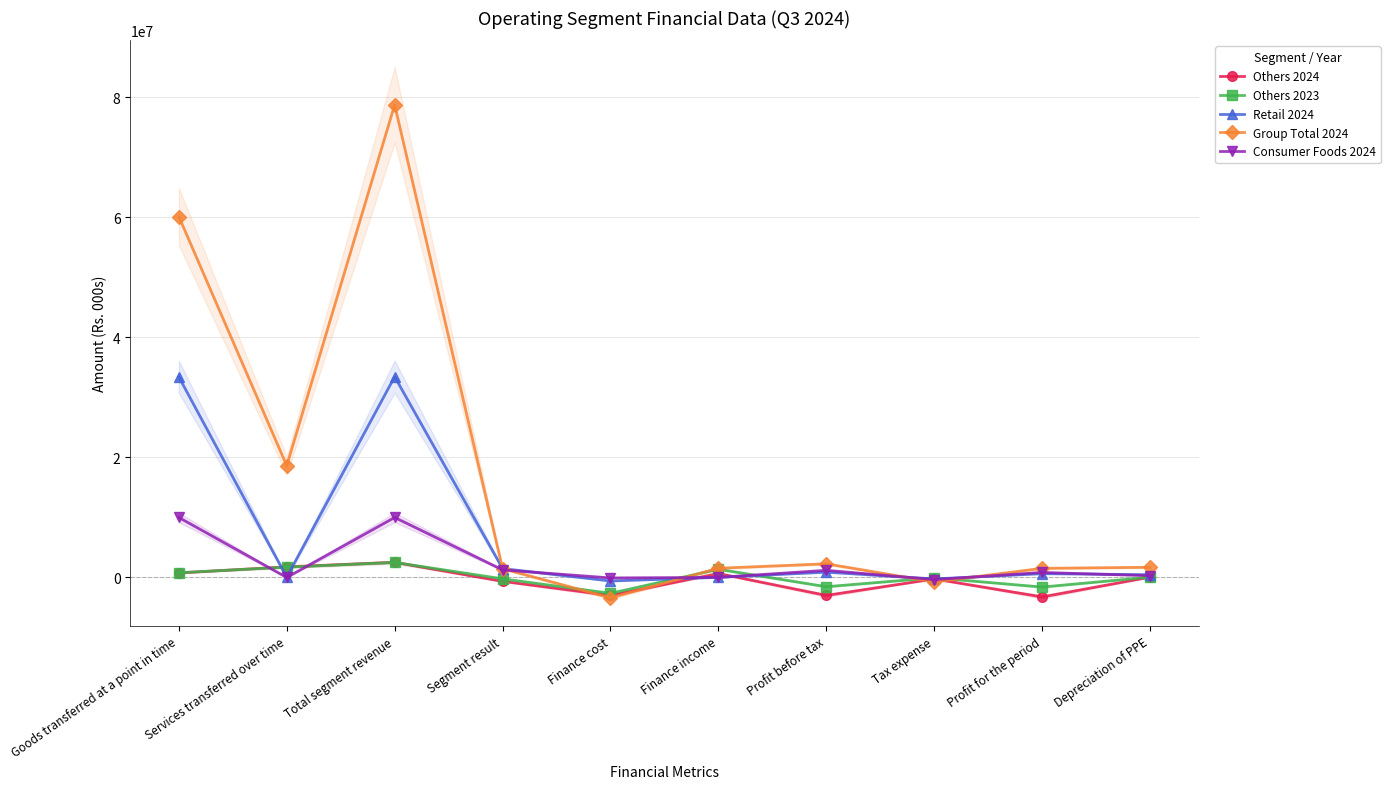

How many interior local valleys does the Others 2023 series have?

3